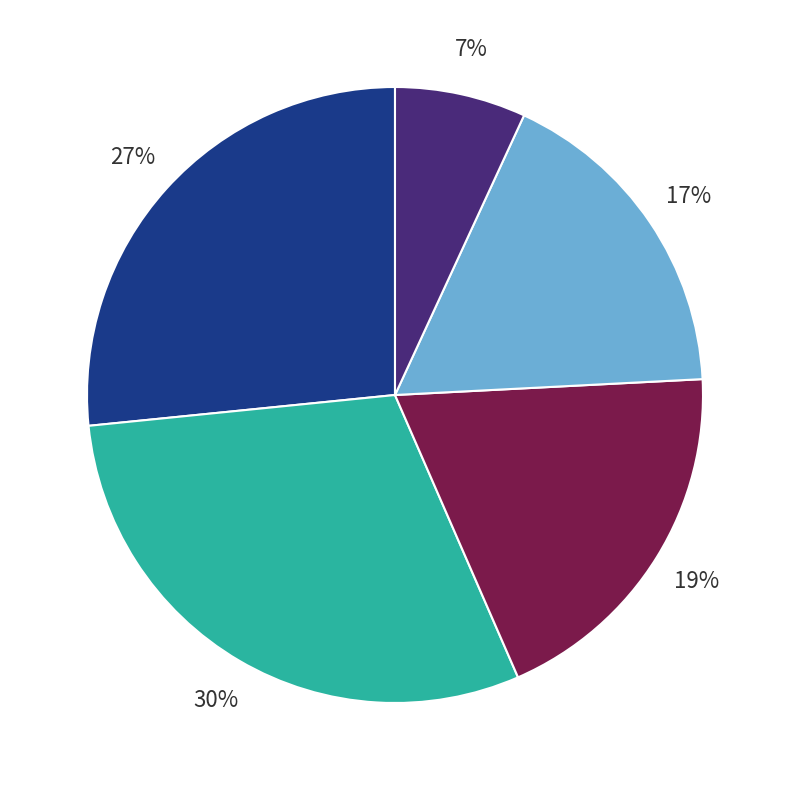

To the nearest percent, what is the difference between the largest and smallest slice percentages?

23%